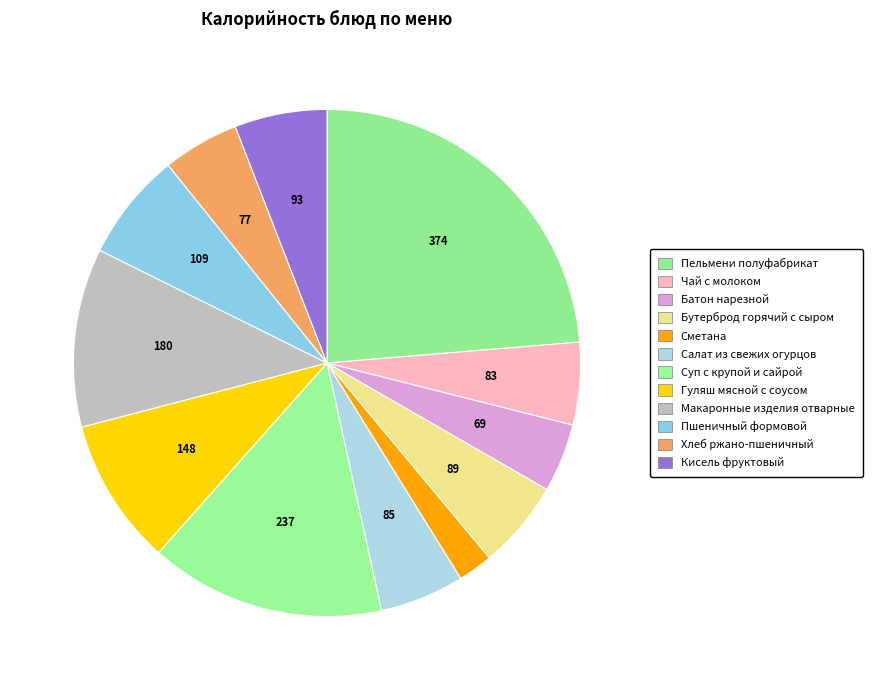

What is the ratio of the value at Салат из свежих огурцов to the value at Пельмени полуфабрикат?

0.2